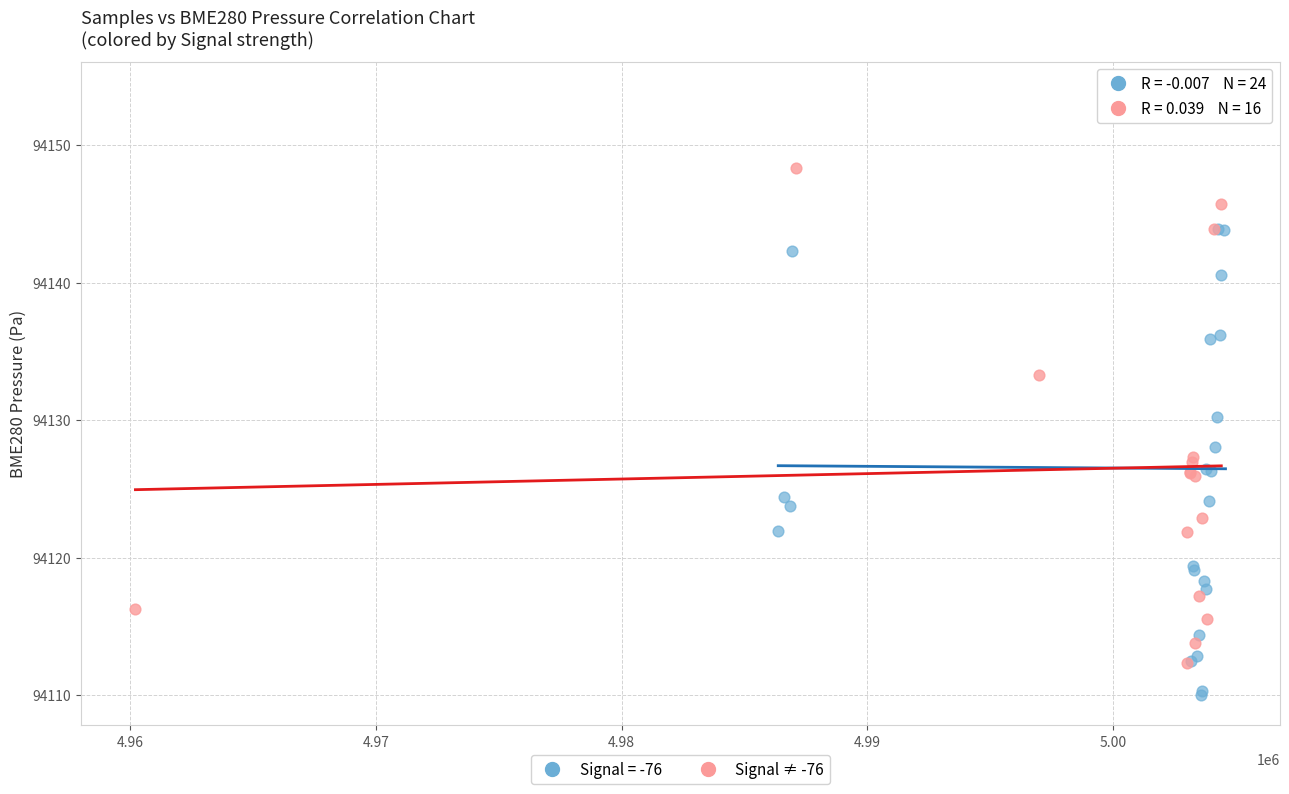

Which series reaches the minimum Y coordinate?

Signal = -76